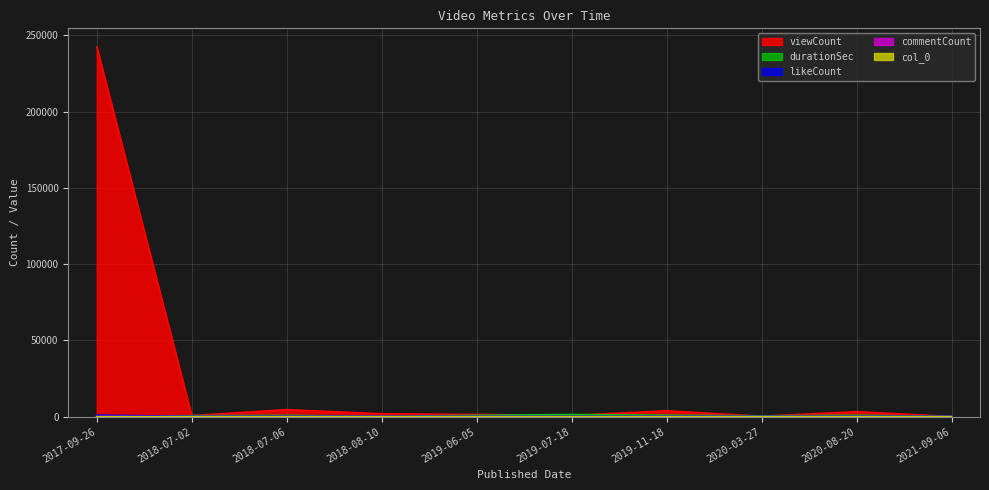

What is the difference between the highest and lowest values at 2017-09-26?

242412